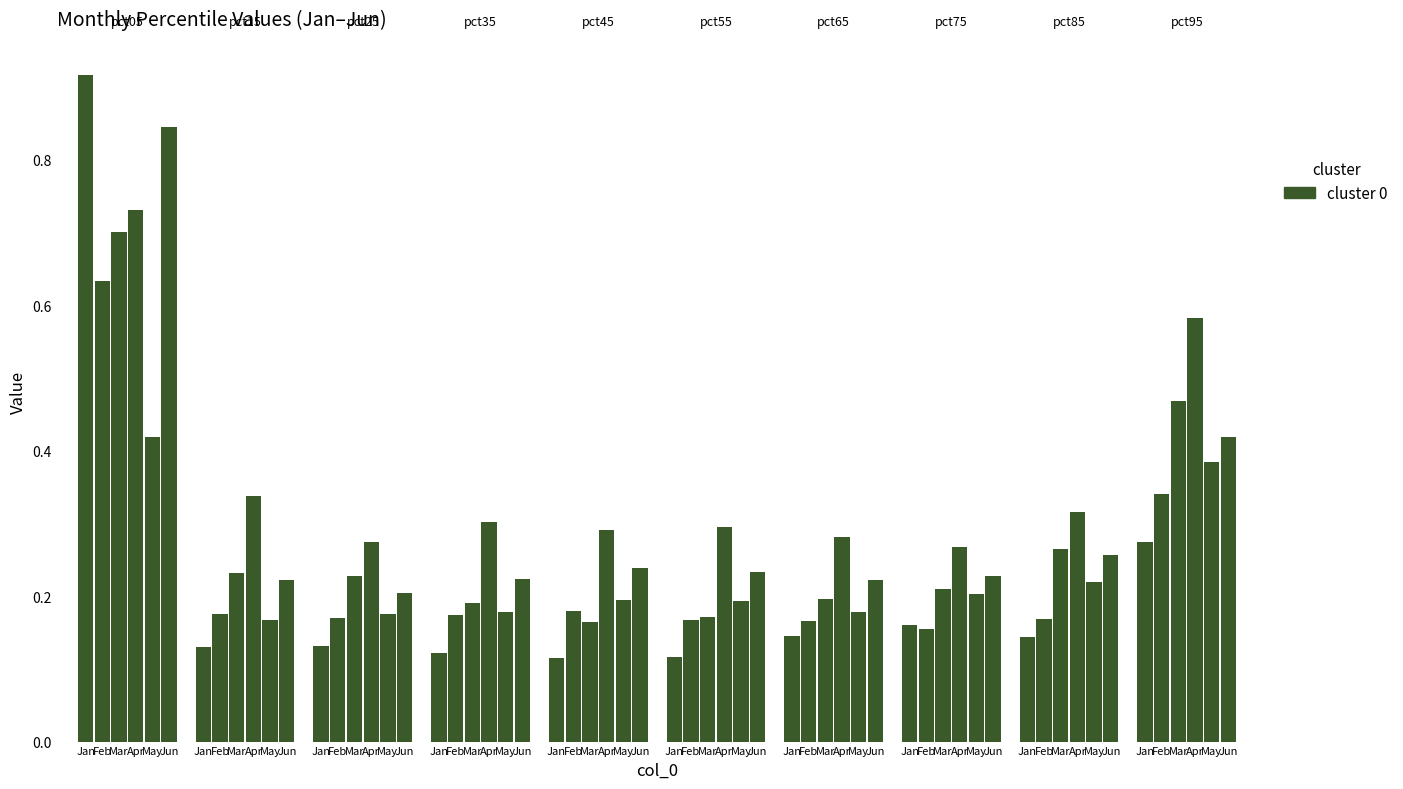

How many bars are there in each group?

6